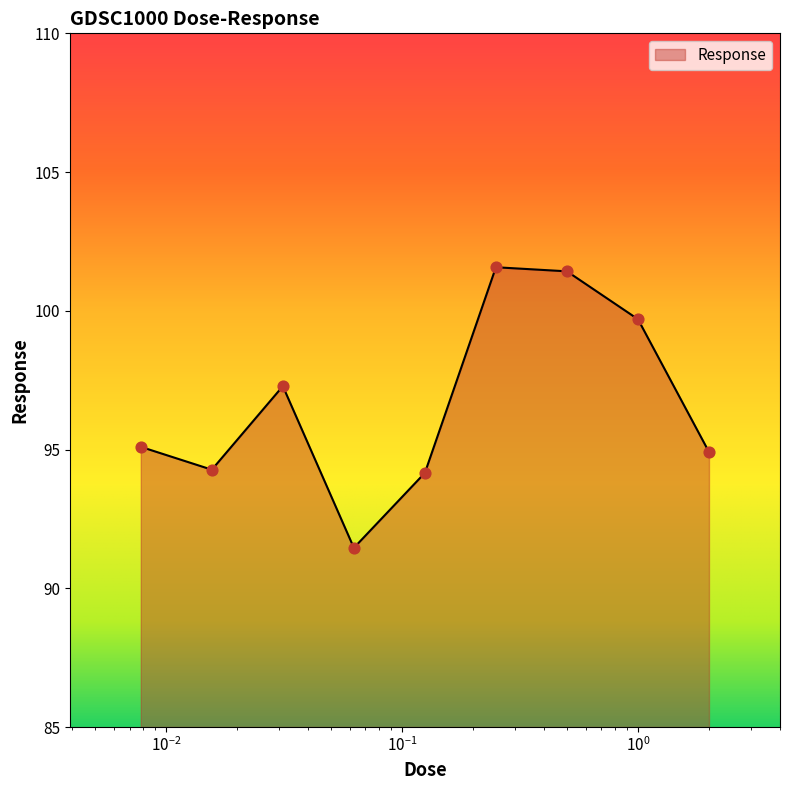

What is the maximum value shown in the chart?

101.6